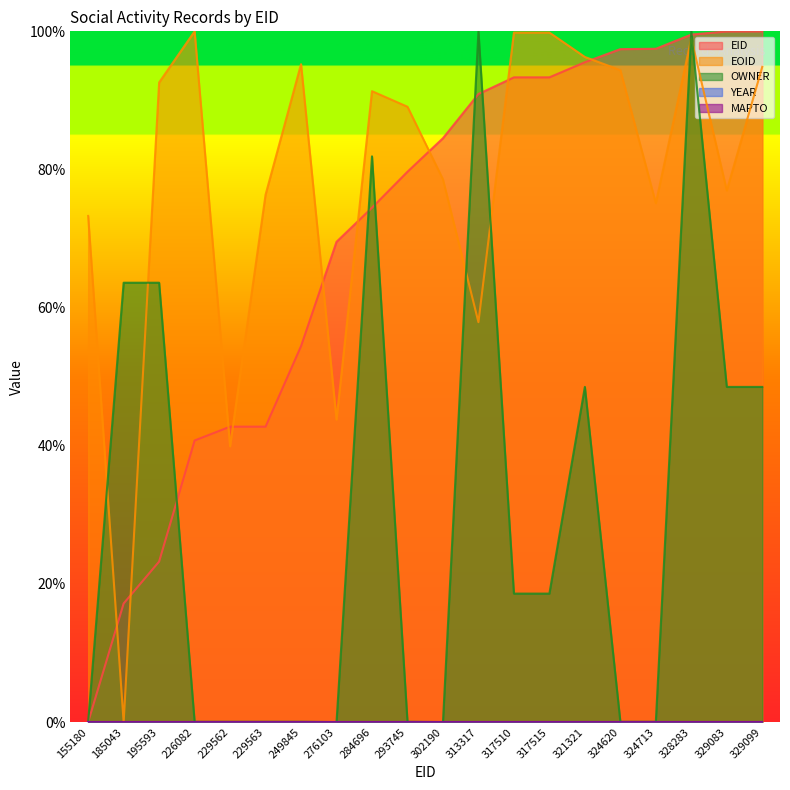

What is the average value of the EID series?

69.8